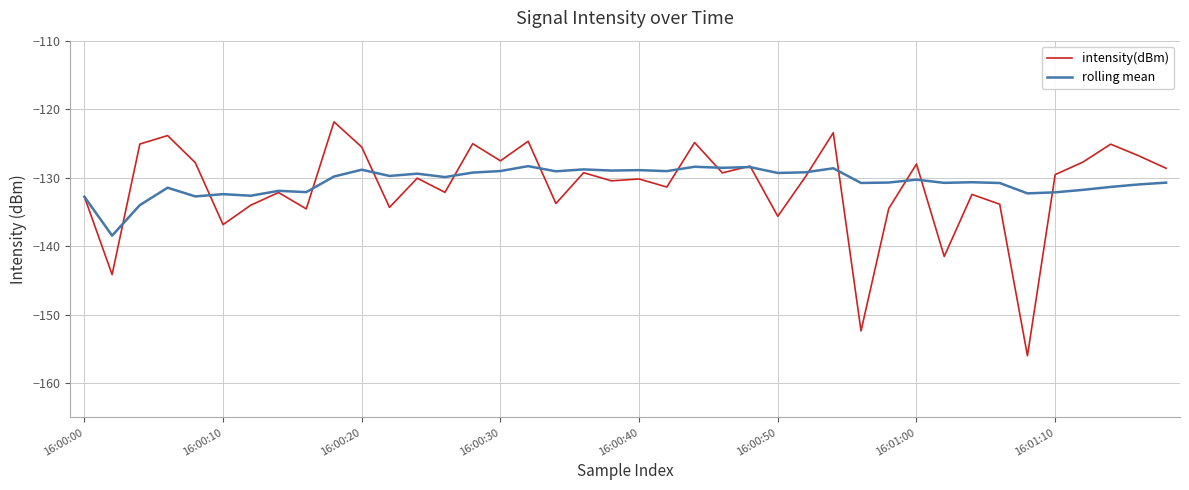

What is the greatest value displayed?

-121.9